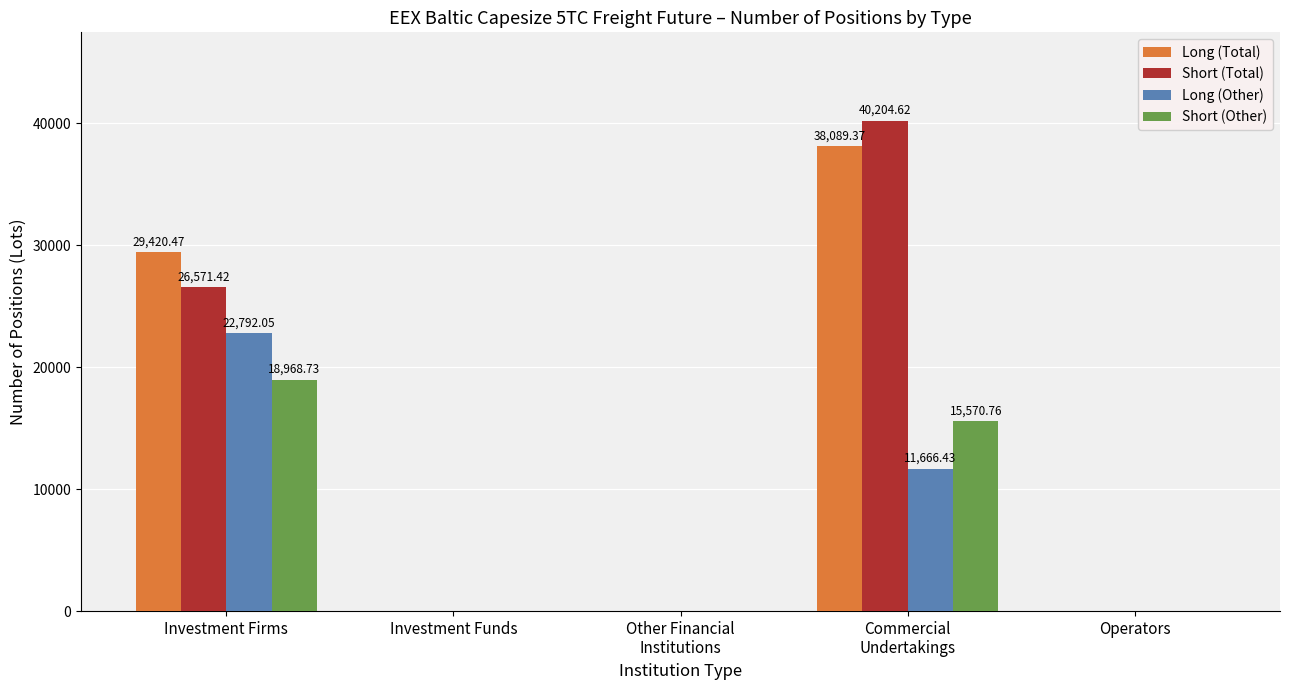

How many groups of bars are there?

5